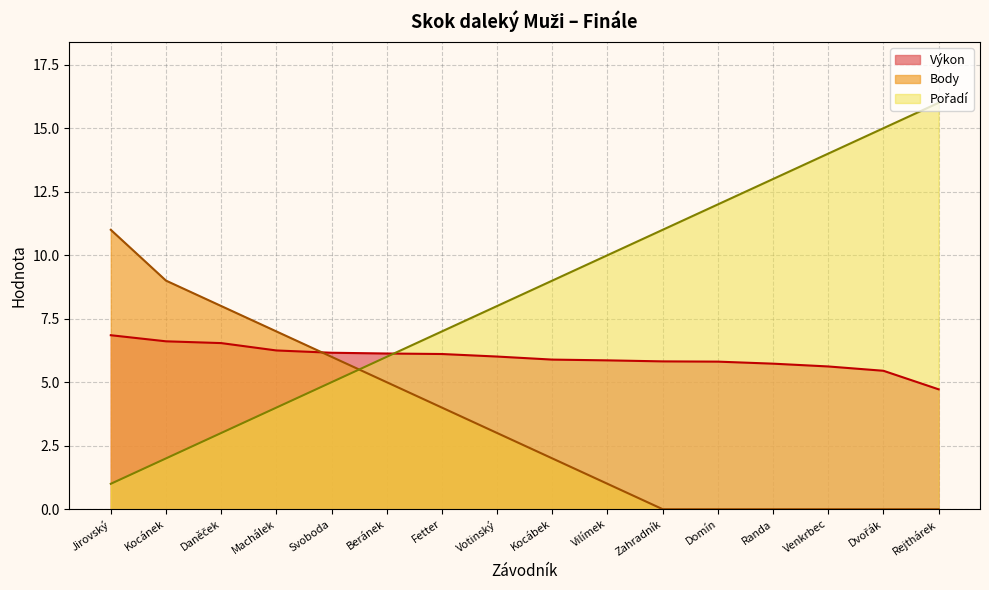

What is the total value across all series at Dvořák?

20.4